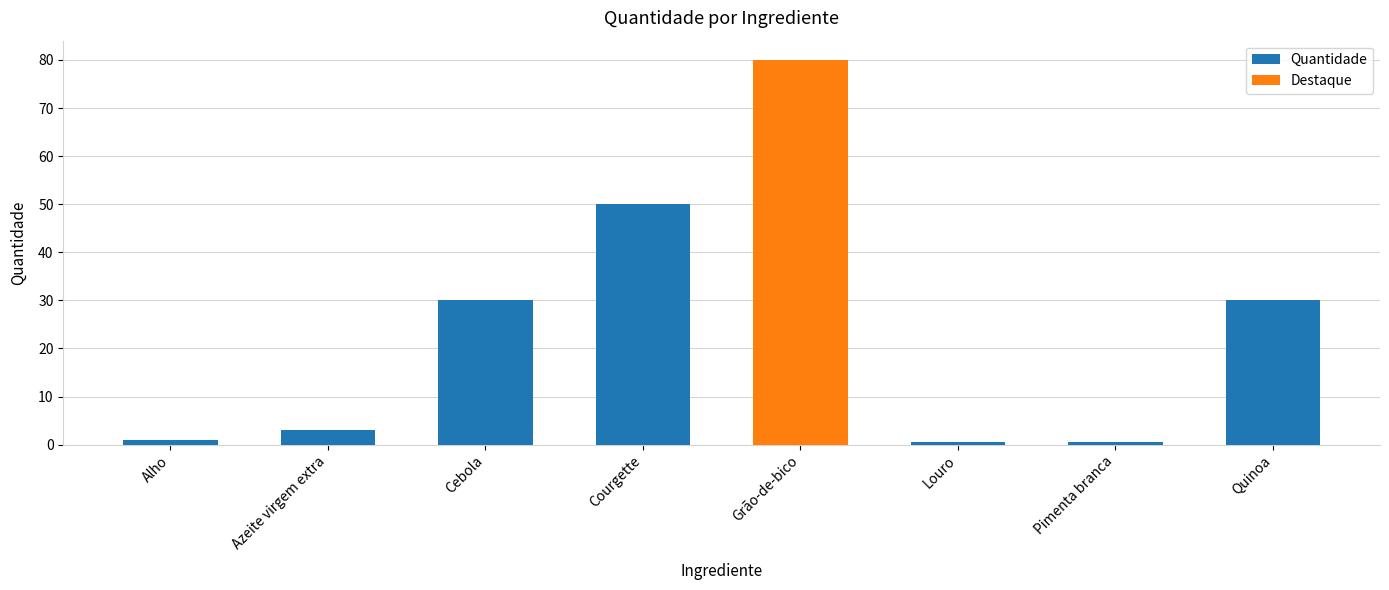

What is the label of the 8th bar from the left?

Quinoa